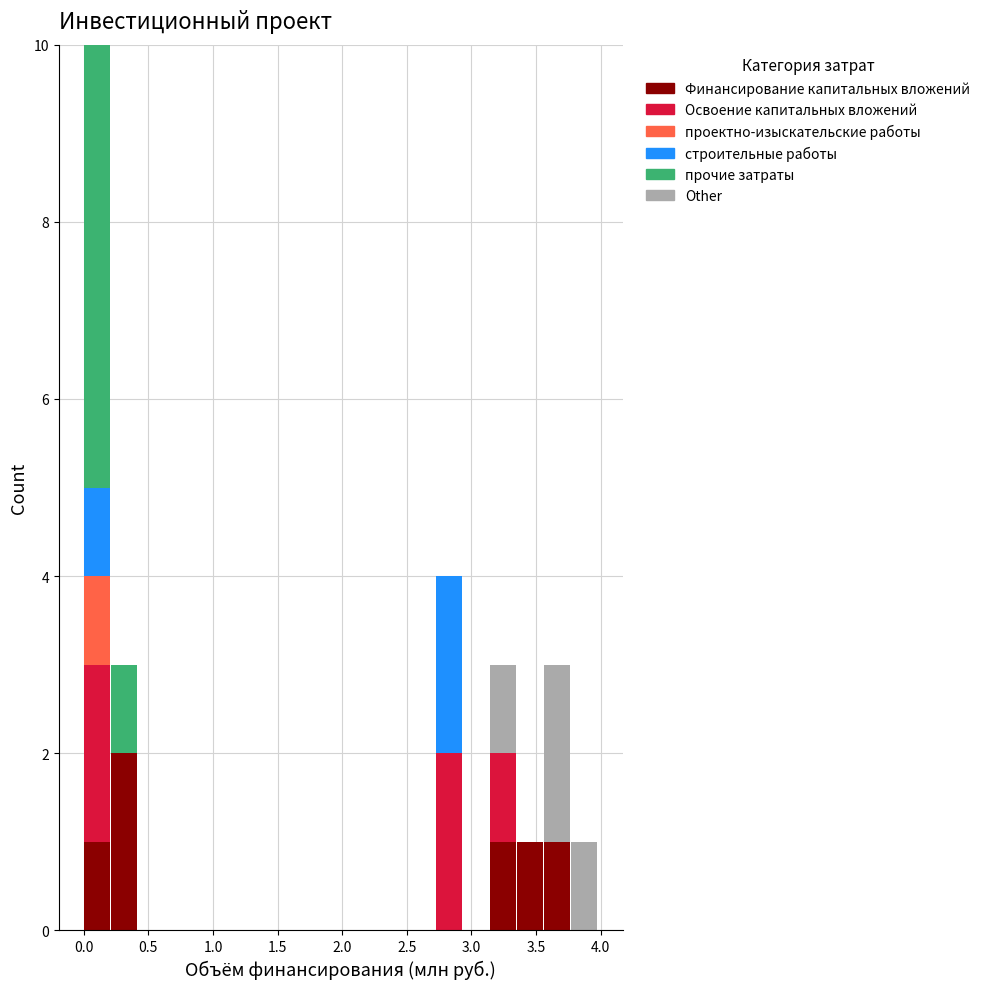

Reading left to right, list every stacked bar in this chart as the range it spans on the x-axis followed by its total height. Neither the bar edges nor the heights are printed on the chart, so give them approximately, as read against the axes.

0.00 to 0.20: 10
0.20 to 0.40: 3
0.40 to 0.65: 0
0.65 to 0.85: 0
0.85 to 1.05: 0
1.05 to 1.25: 0
1.25 to 1.45: 0
1.45 to 1.65: 0
1.65 to 1.90: 0
1.90 to 2.10: 0
2.10 to 2.30: 0
2.30 to 2.50: 0
2.50 to 2.70: 0
2.70 to 2.95: 4
2.95 to 3.15: 0
3.15 to 3.35: 3
3.35 to 3.55: 1
3.55 to 3.75: 3
3.75 to 4.00: 1